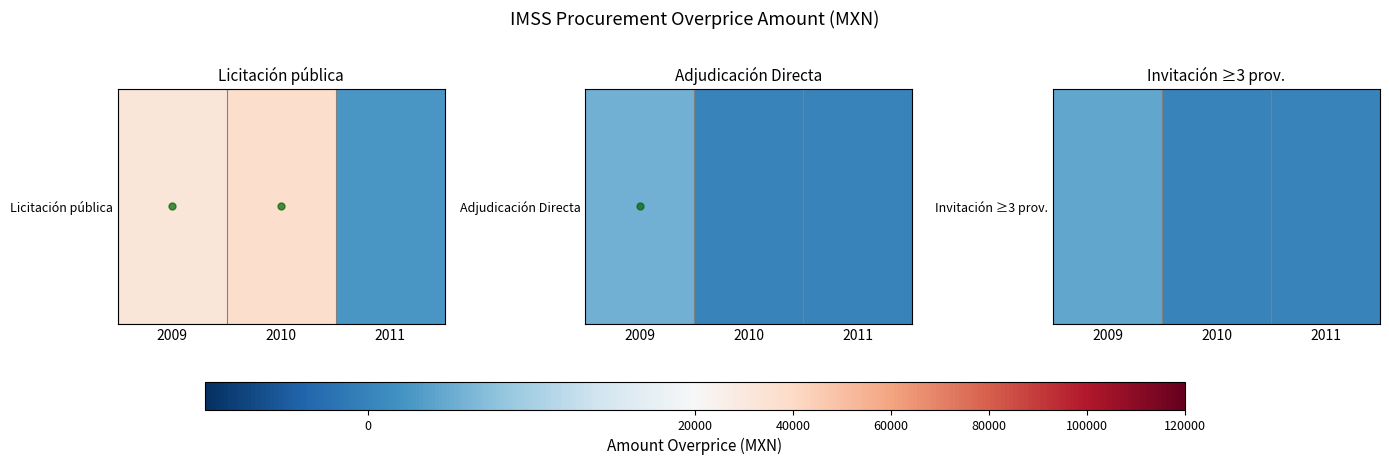

Between 2011 and 2009, which is larger?

2009